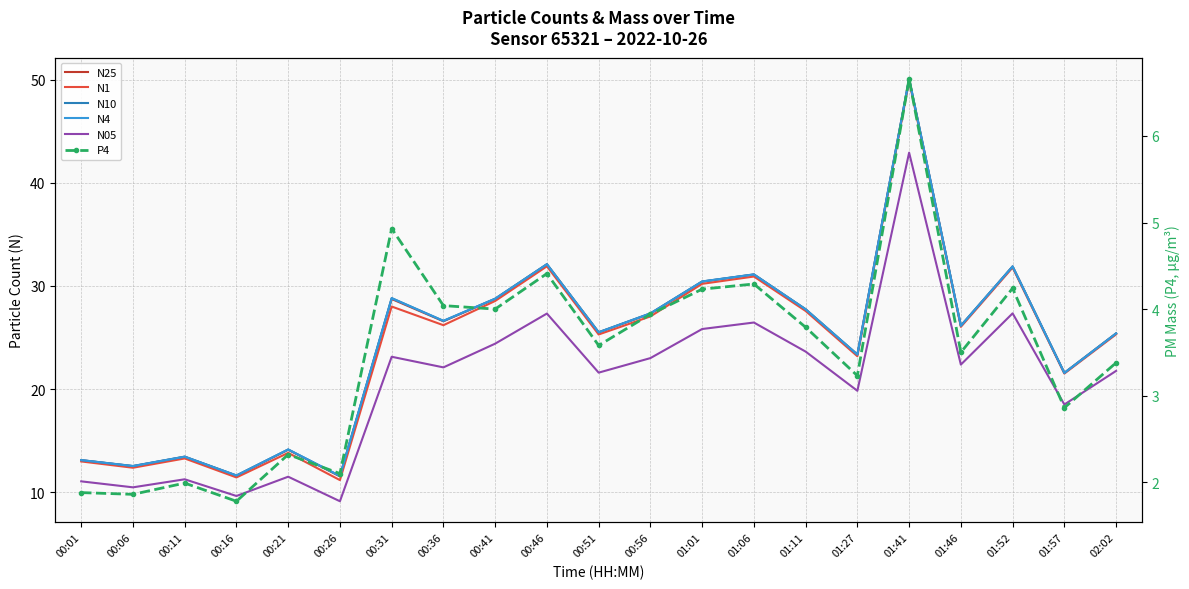

At which label does N05 first exceed 22?

00:31